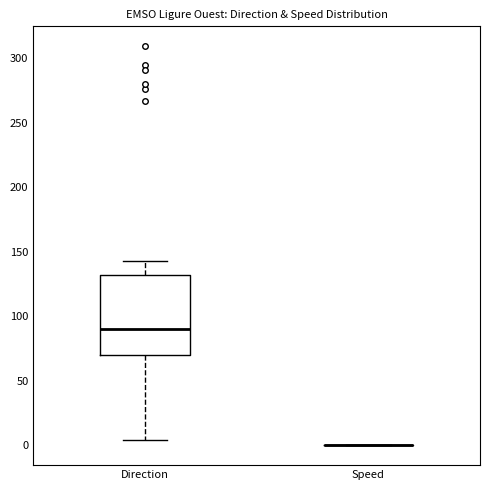

Reading left to right, transcribe this box plot: for each box, give where its median line is, the range the box spans, and where its two whiskers end, as read against the y-axis. The values are not printed on the chart, so give them approximately, as read against the axis.

Direction: median 90, box 70 to 130, whiskers 5 to 145
Speed: box collapsed to a line at 0, whiskers 0 to 0